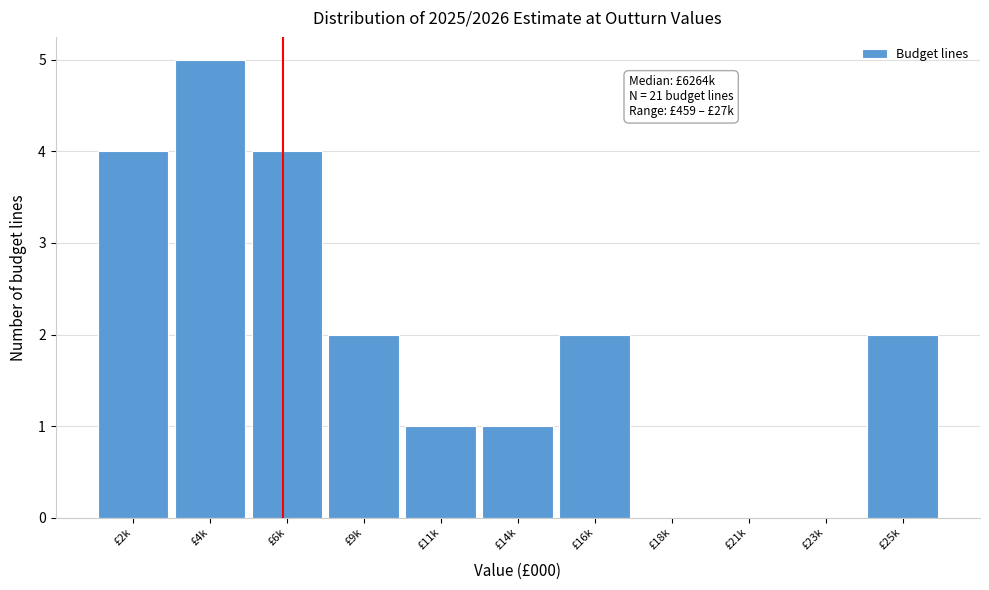

Reading left to right, transcribe all the data shown in this chart.

£2k=4	£4k=5	£6k=4	£9k=2	£11k=1	£14k=1	£16k=2	£18k=0	£21k=0	£23k=0	£25k=2